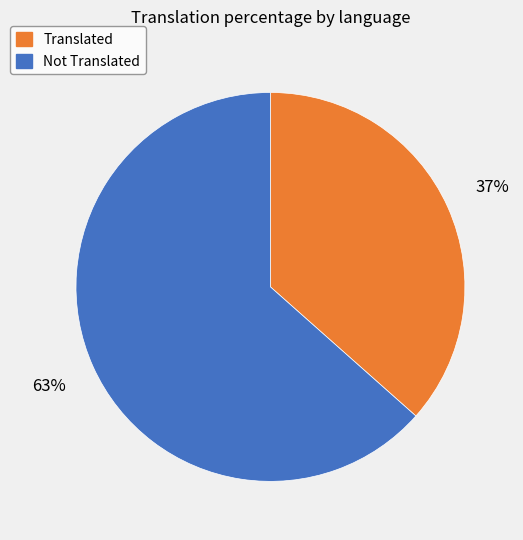

Is there any slice that represents more than half of the pie?

Yes